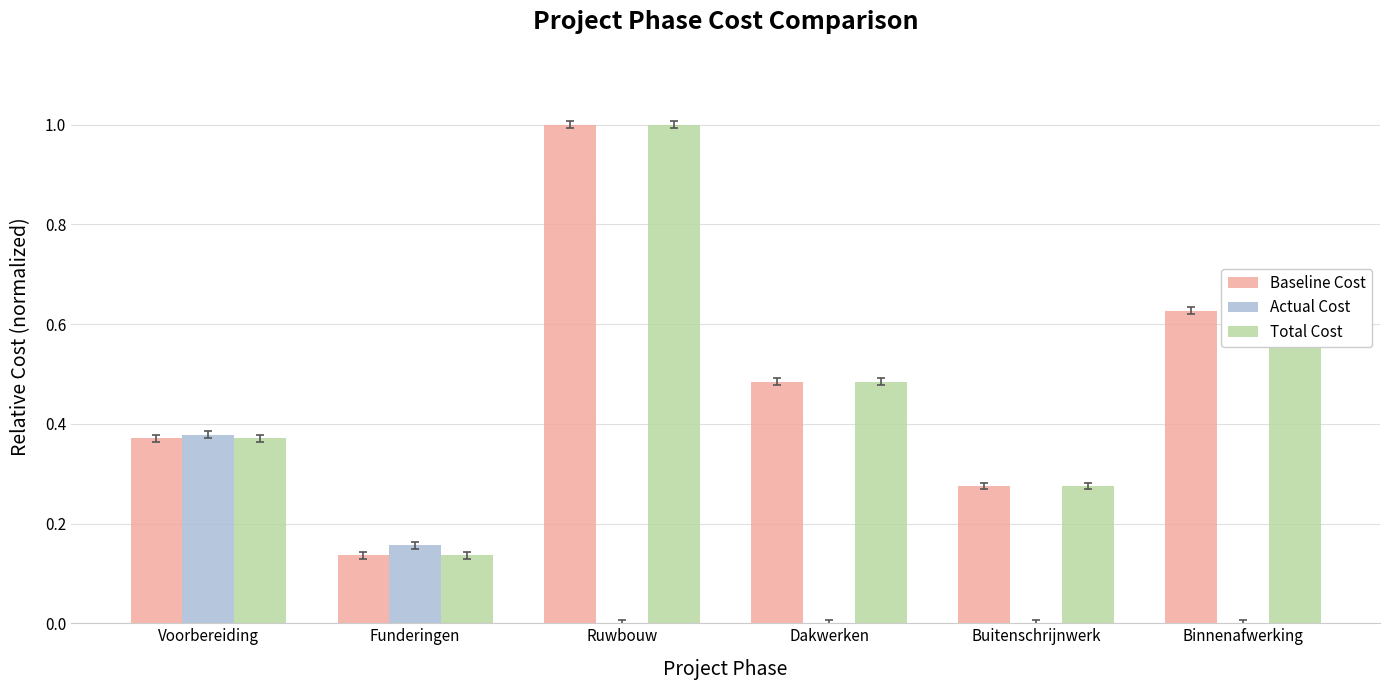

The value of Actual Cost at Binnenafwerking is -0.2. True or false?

False